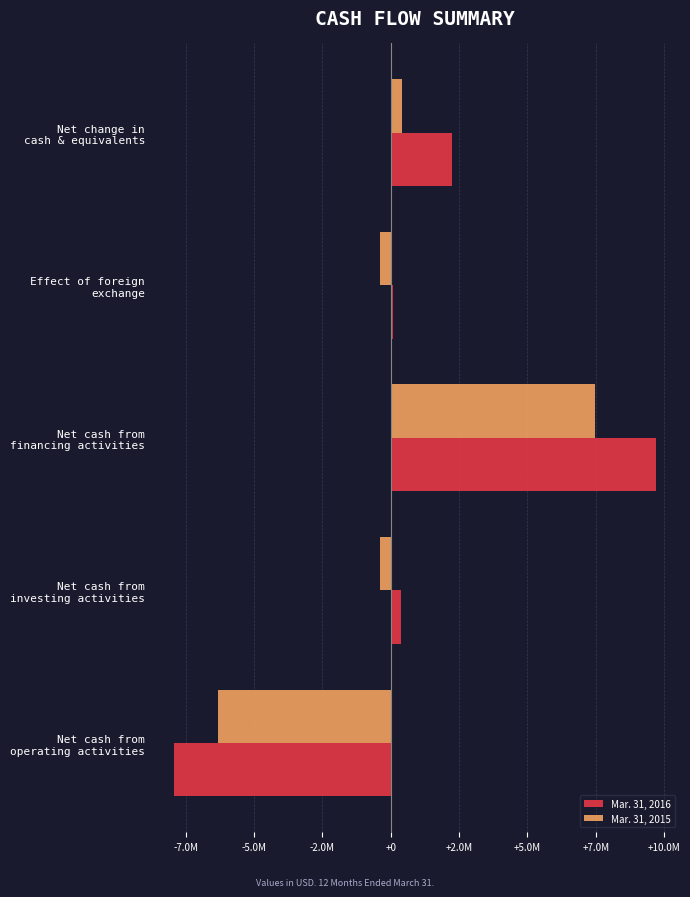

What is the value of the Mar. 31, 2015 bar at the 5th from the left?

402925